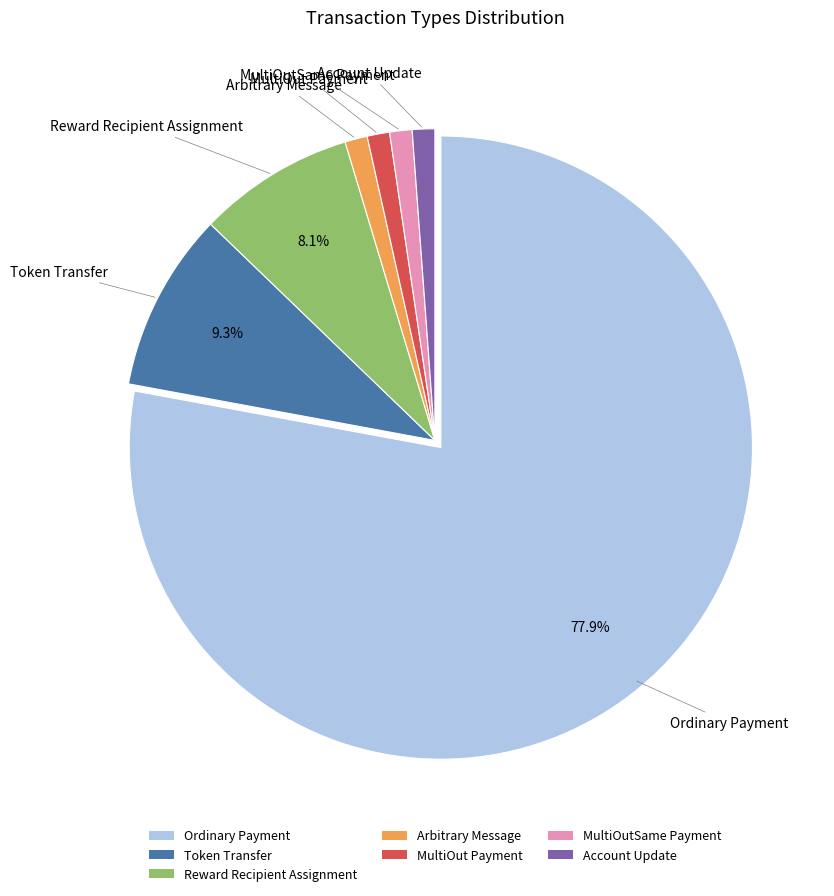

Is it true that Reward Recipient Assignment is 8% of the pie?

True